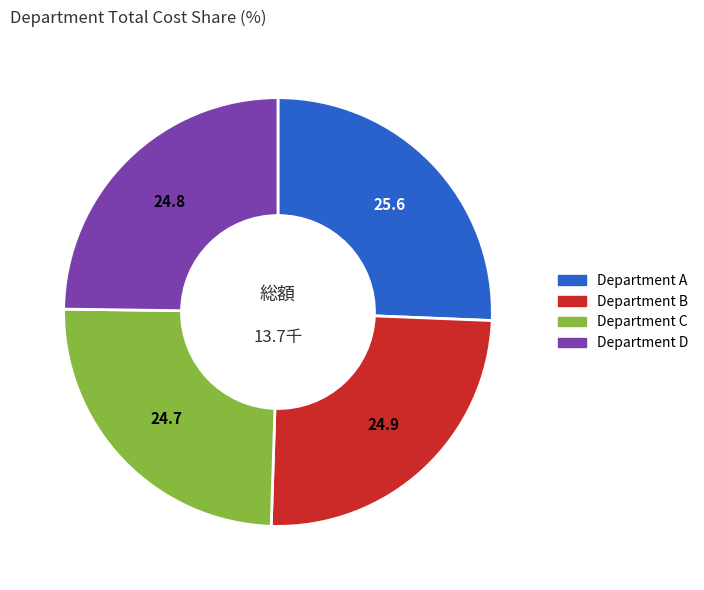

What is the ratio of the value at Department A to the value at Department B?

1.0